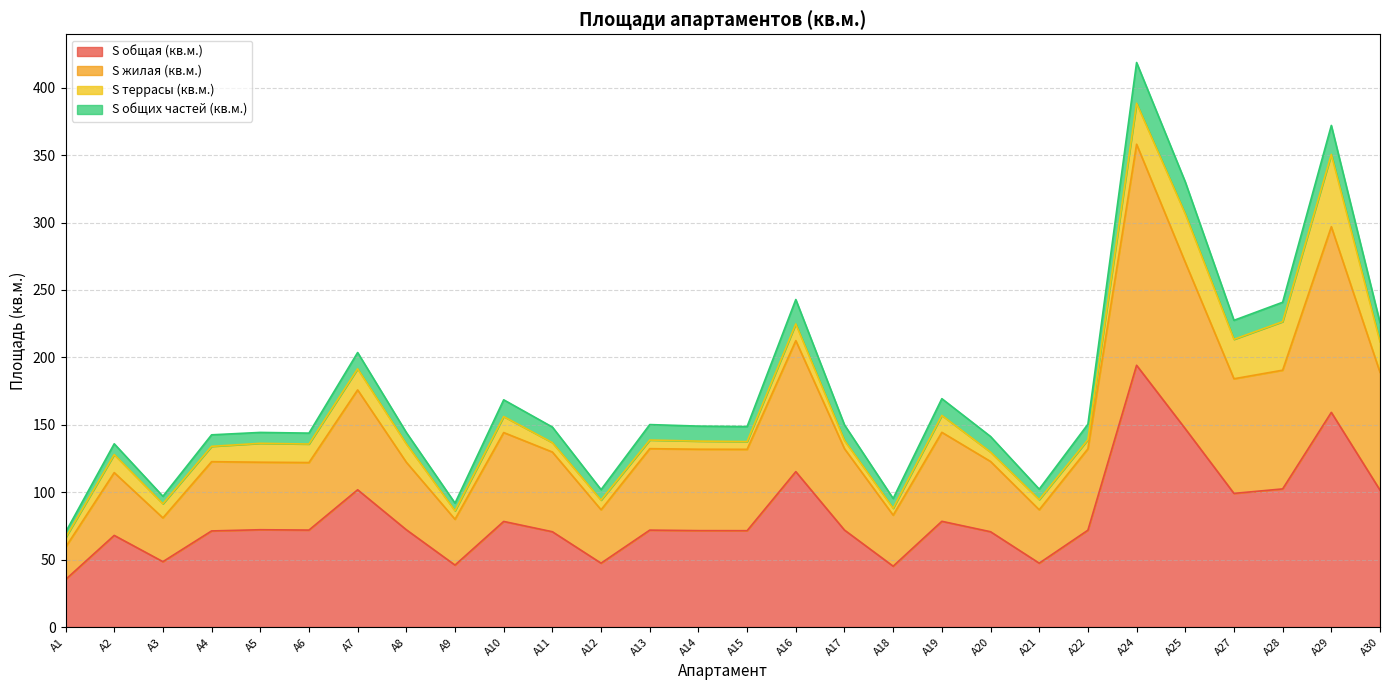

Is it true that S общая (кв.м.) equals 46.0 at А9?

True